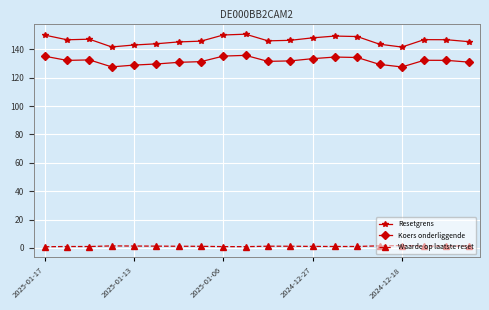

What is the difference between the maximum and minimum values in the Resetgrens series?

9.1